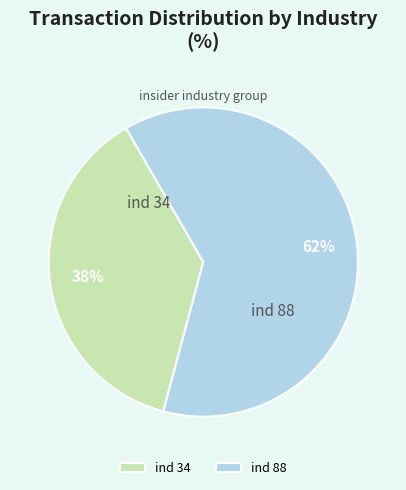

Between ind 88 and ind 34, which is larger?

ind 88